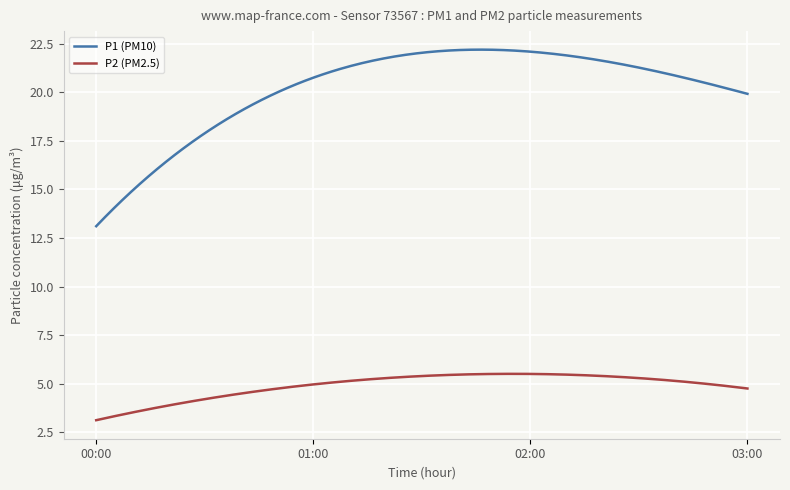

Rank the series by their maximum value, from lowest to highest.

P2 (PM2.5), P1 (PM10)